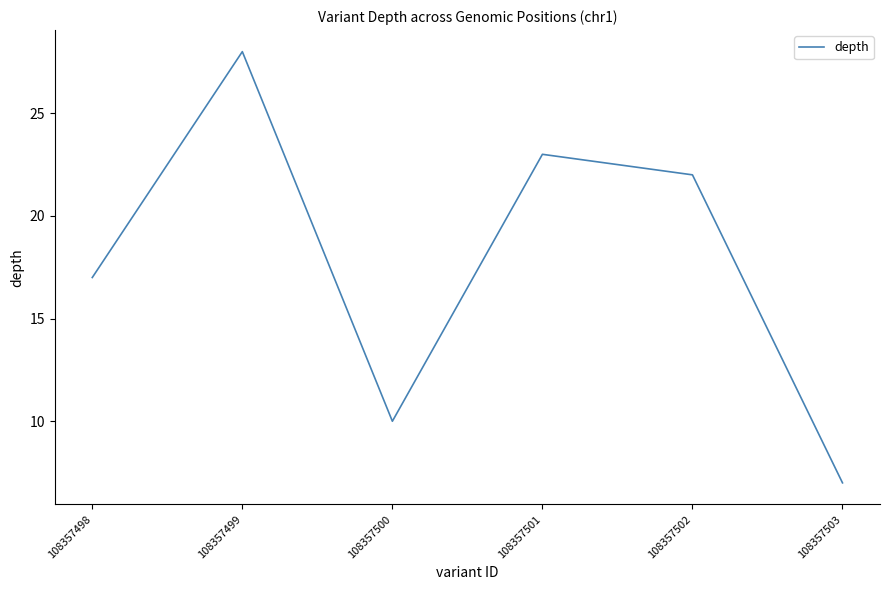

Is this an area chart (filled region under the line)?

No